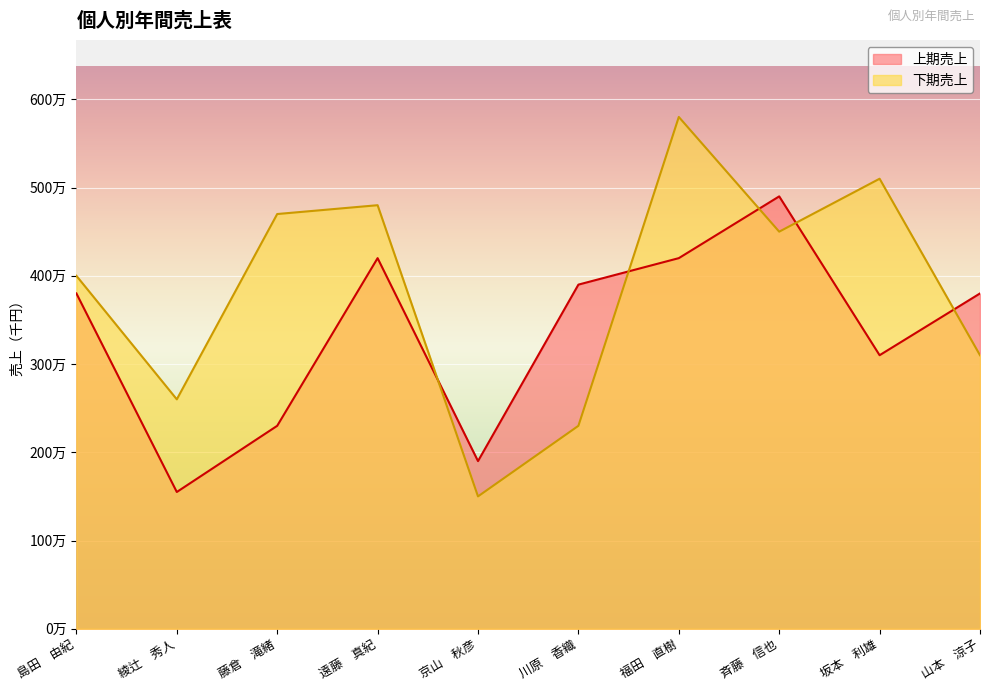

Rank the series at 斉藤　信也 from highest to lowest value.

上期売上, 下期売上